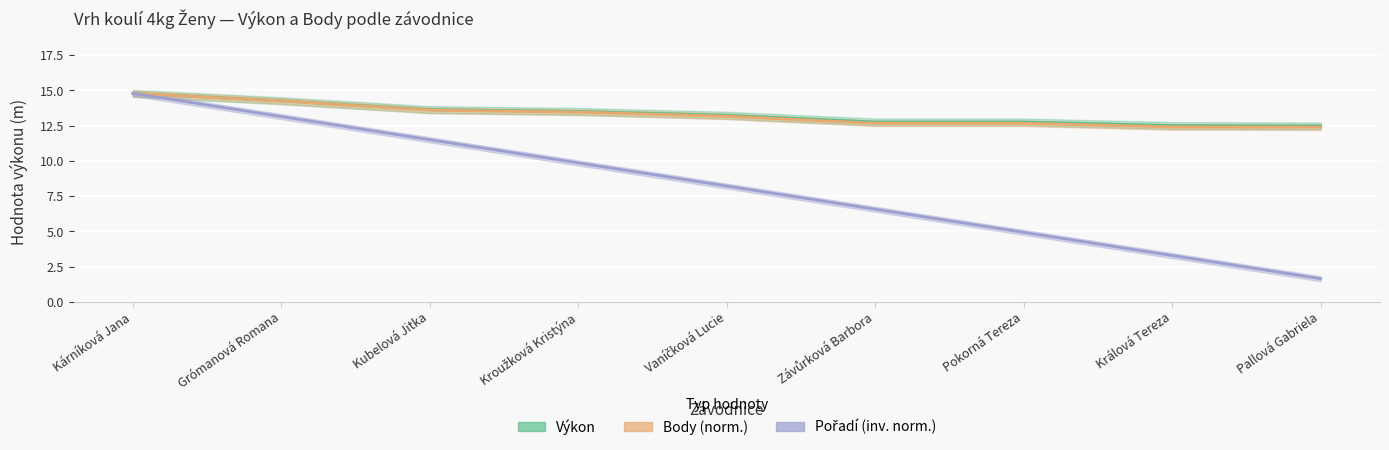

What are all the series names shown in the legend?

Výkon, Body (norm.), Pořadí (inv. norm.)